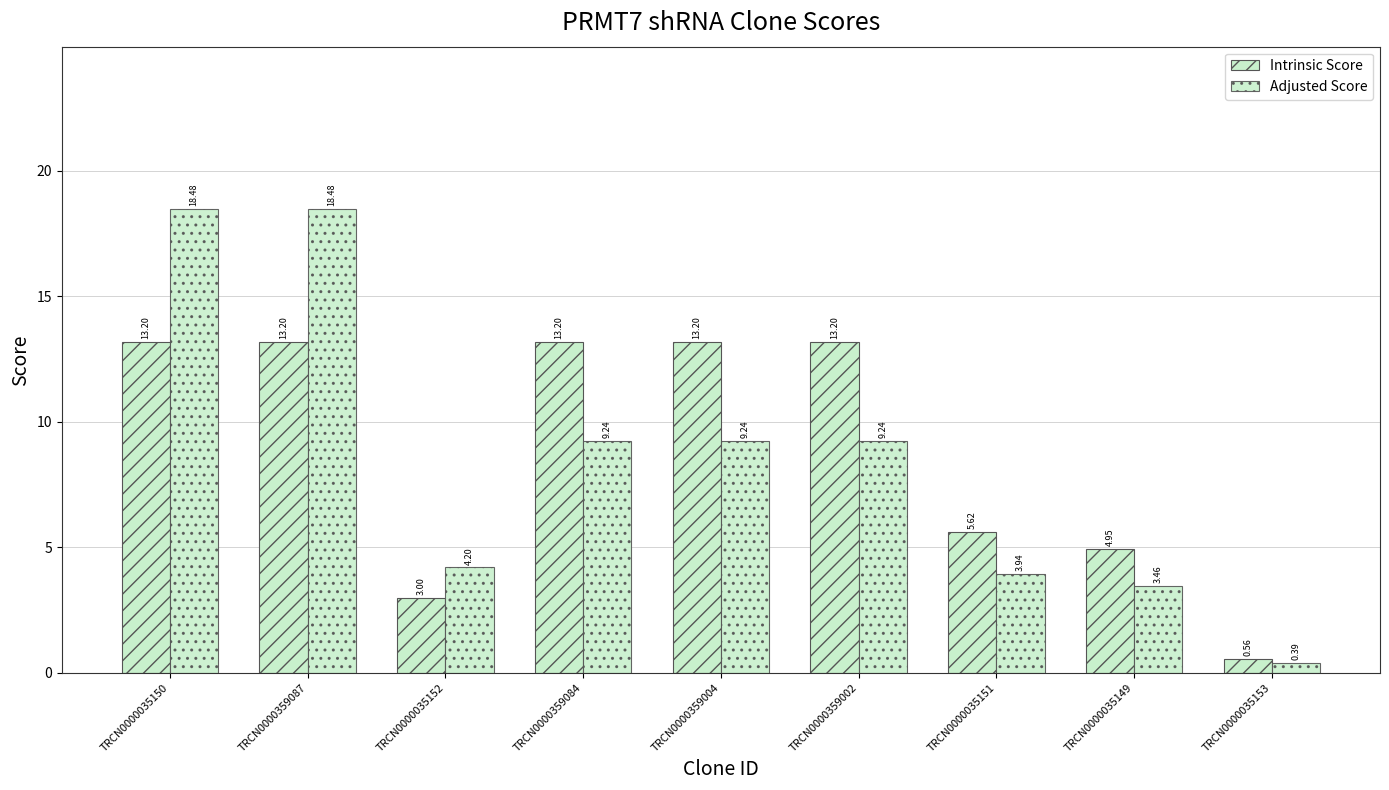

What is the minimum value shown in the chart?

0.4